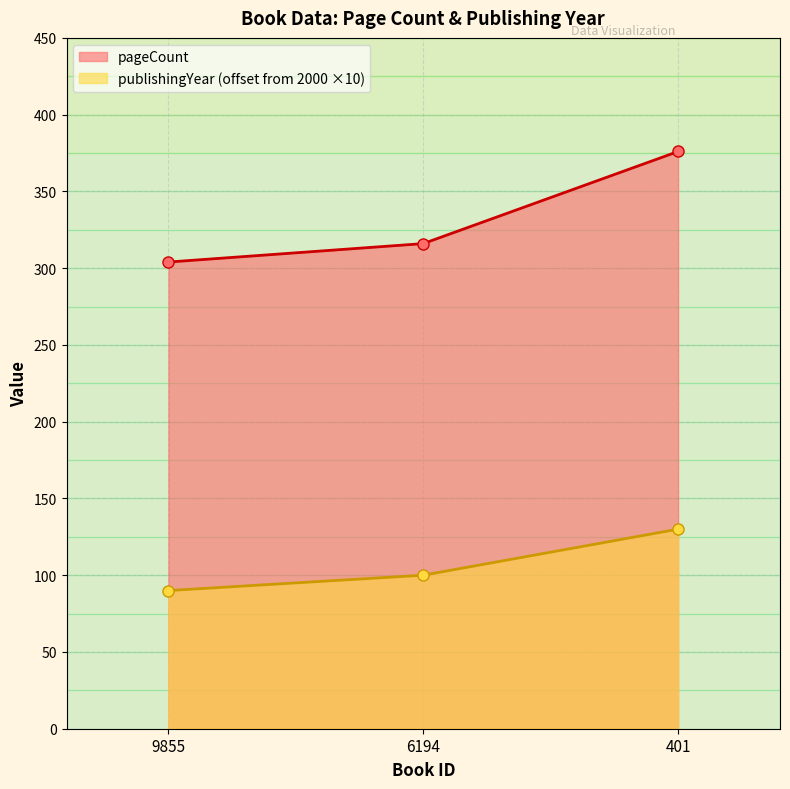

How many lines are shown in the chart?

2